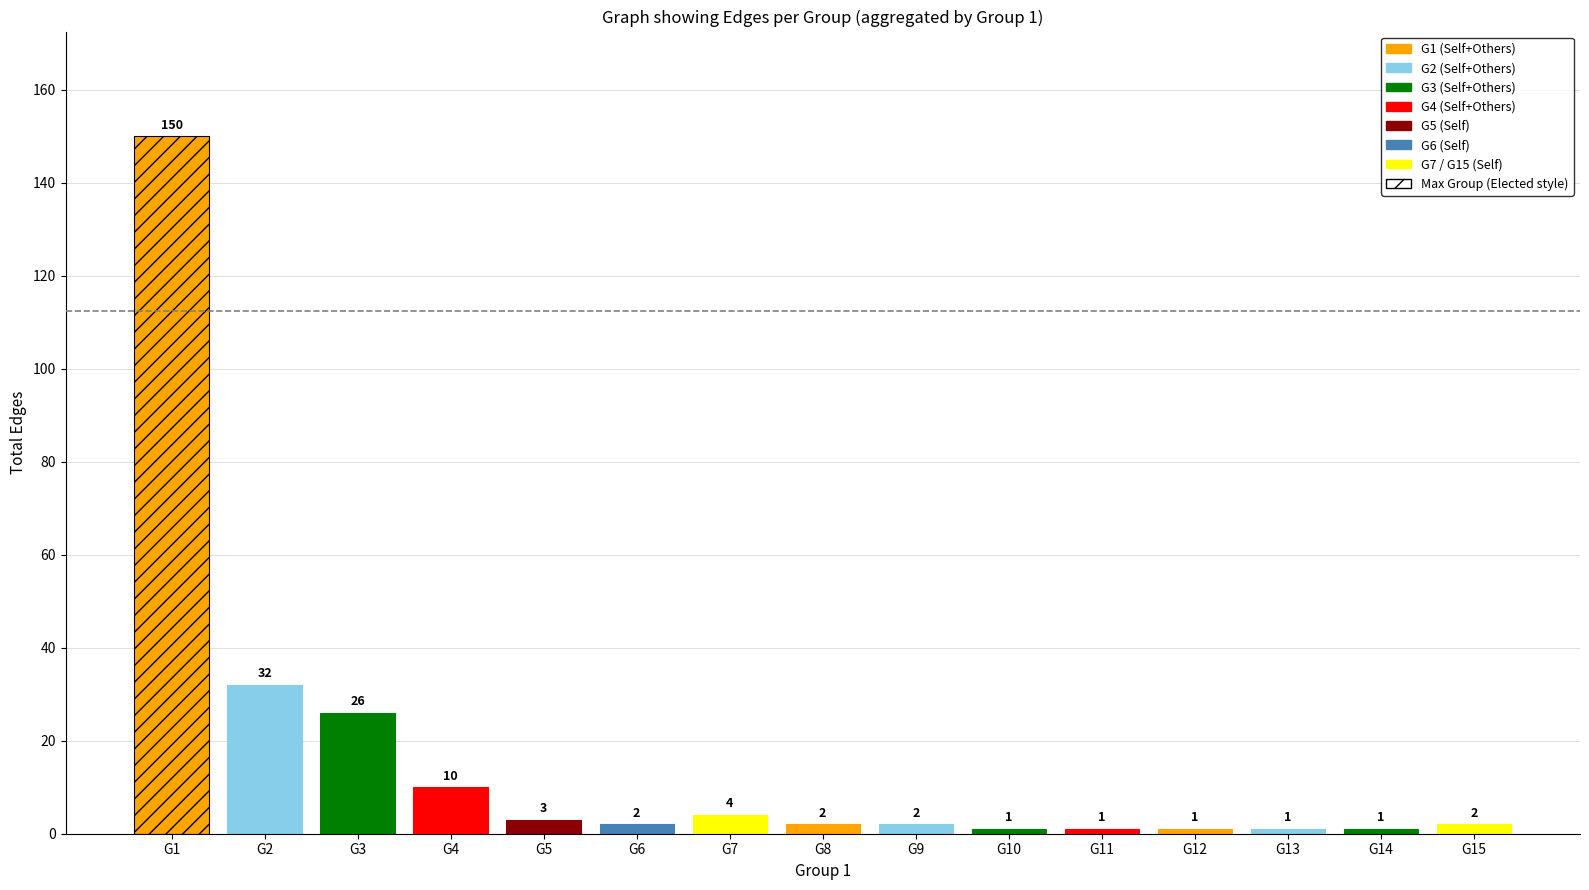

True or false: the data shows 0 at G12-G12.

False